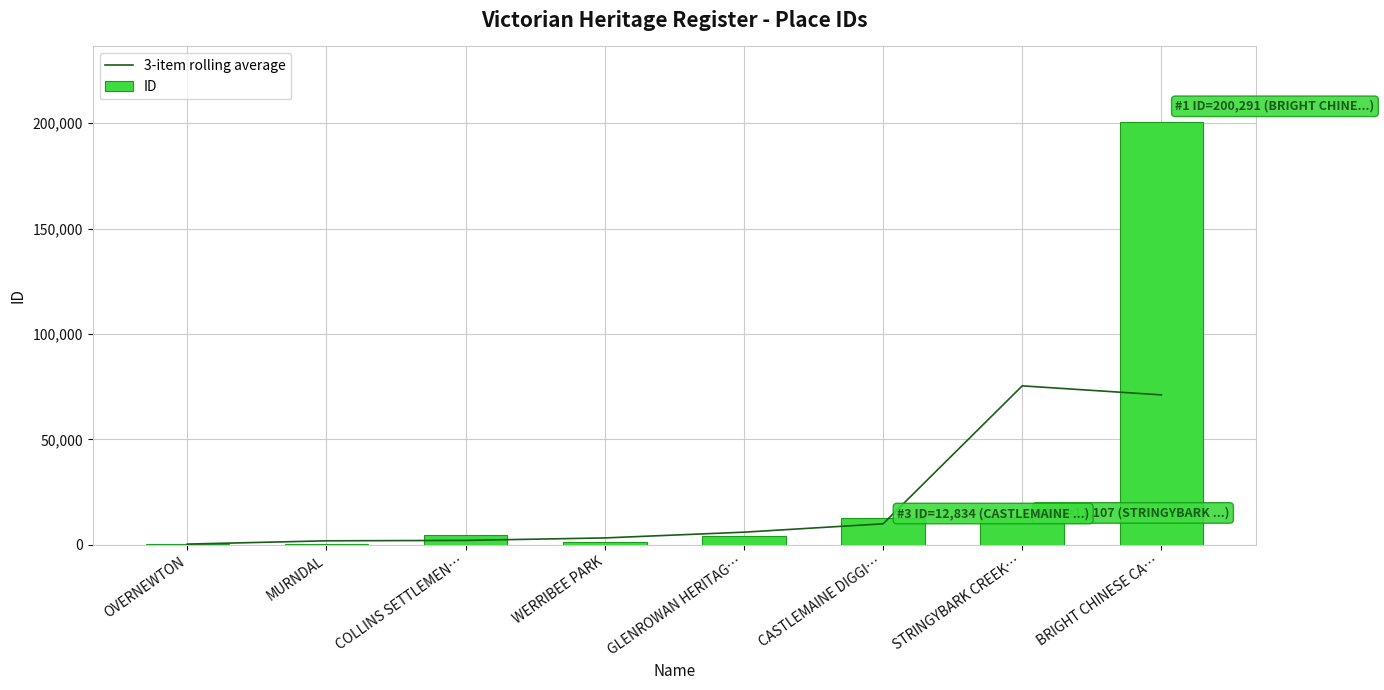

What is the average value of the 3-item rolling average series?

21296.7